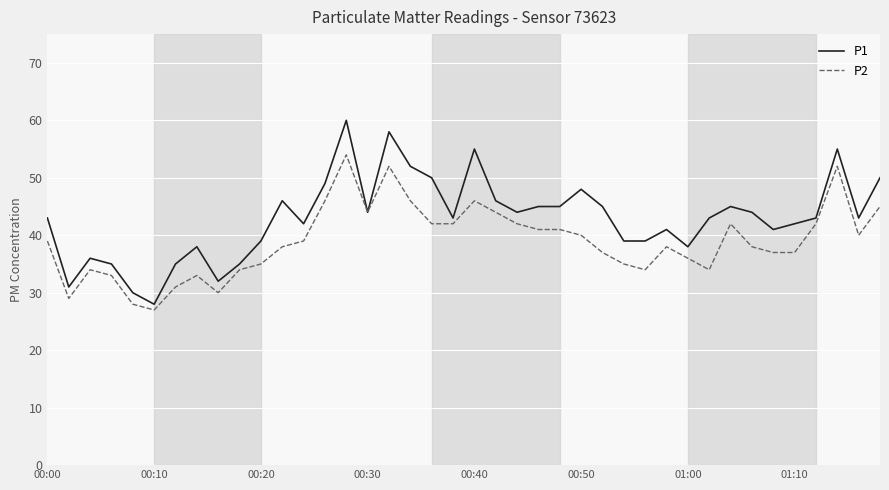

What is the minimum value for P2?

27